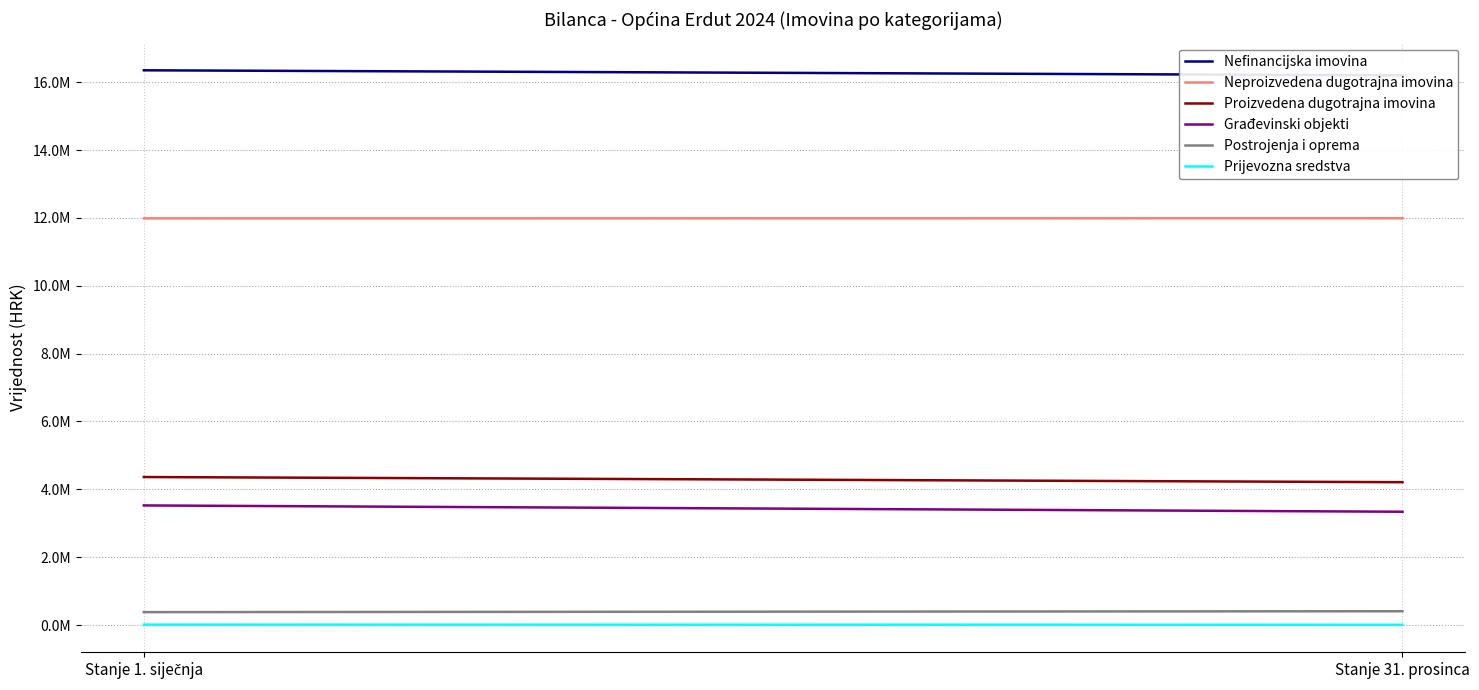

Which series has the largest range (max minus min)?

Građevinski objekti